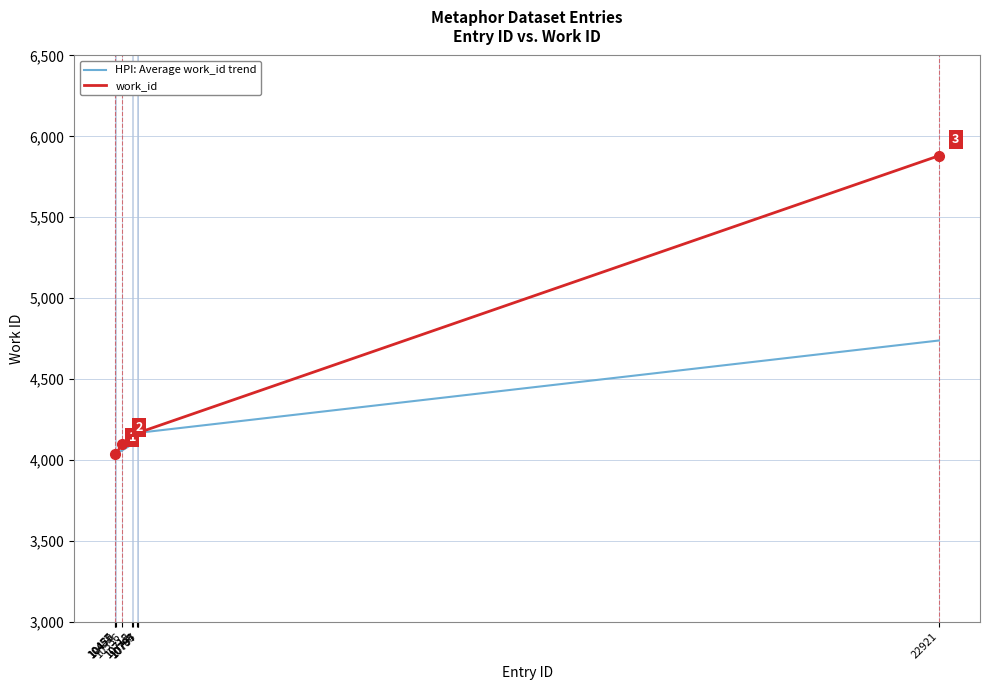

Rank the series by their maximum value, from lowest to highest.

HPI: Average work_id trend, work_id